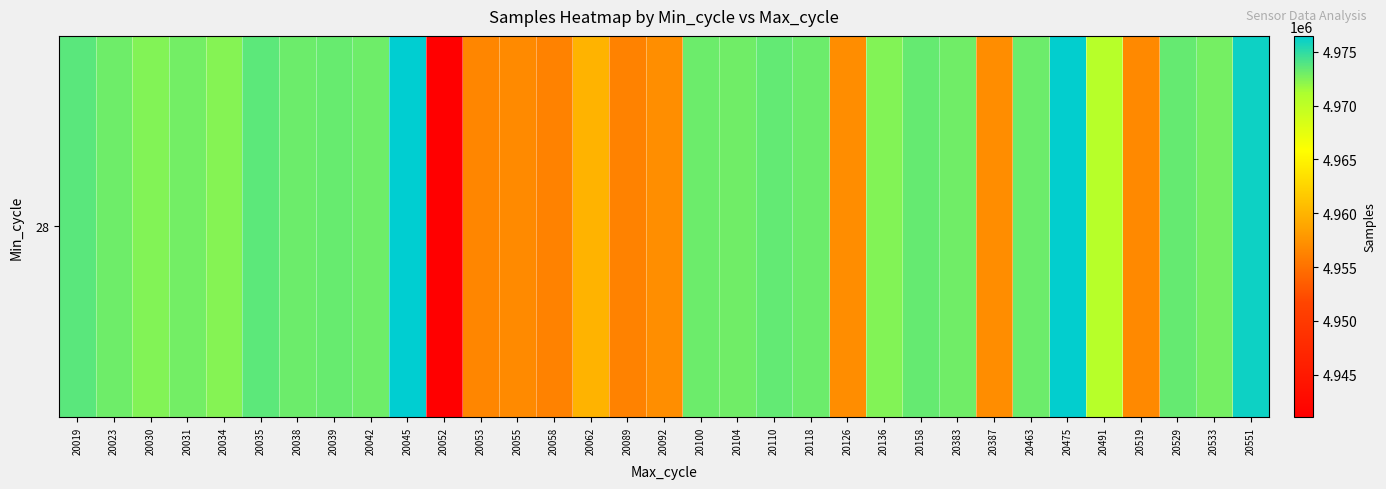

Rank the categories by value from lowest to highest.

20052, 20058, 20089, 20053, 20519, 20055, 20126, 20387, 20092, 20062, 20491, 20034, 20136, 20030, 20533, 20031, 20104, 20383, 20023, 20042, 20463, 20118, 20100, 20038, 20039, 20529, 20158, 20110, 20035, 20019, 20551, 20475, 20045